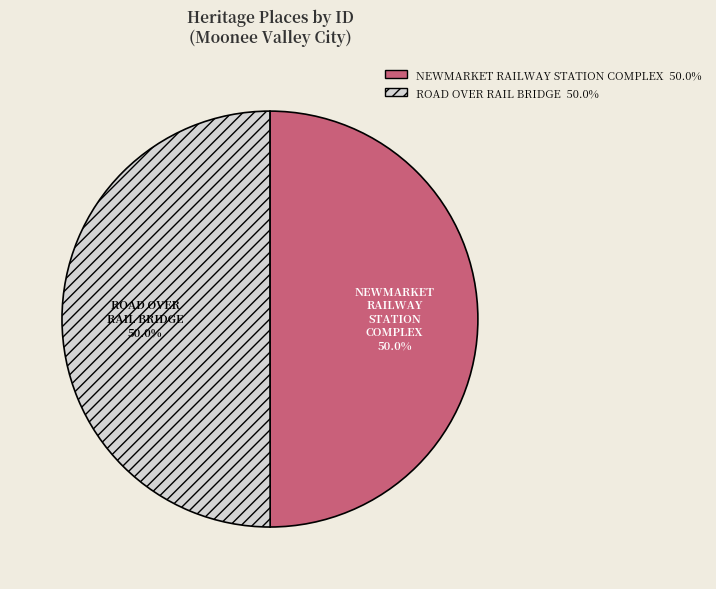

Approximately how many times larger is the value at ROAD OVER RAIL BRIDGE compared to NEWMARKET RAILWAY STATION COMPLEX?

1.0